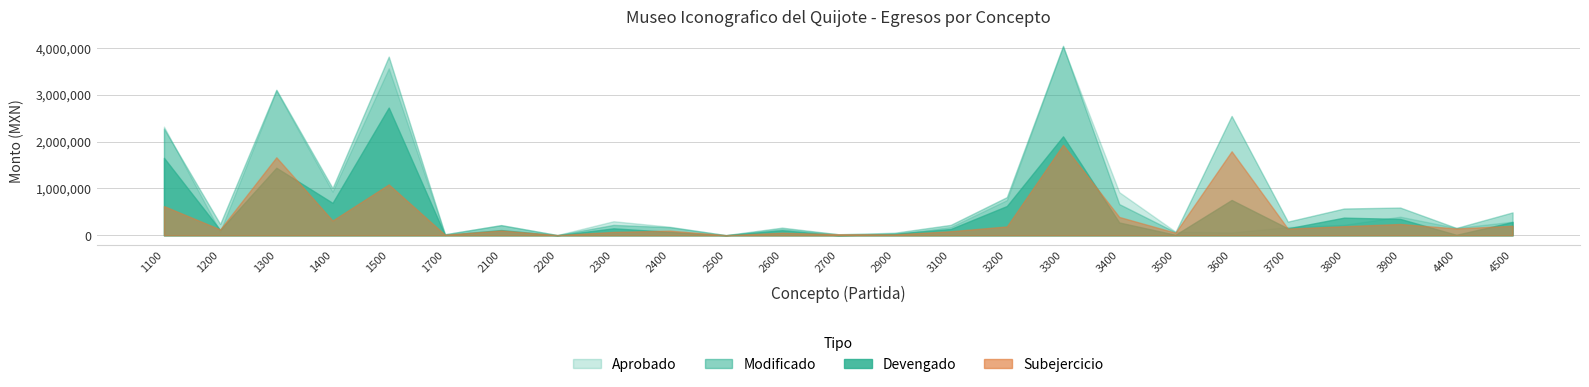

Between which two adjacent categories do Aprobado and Modificado first intersect?

1100 and 1200